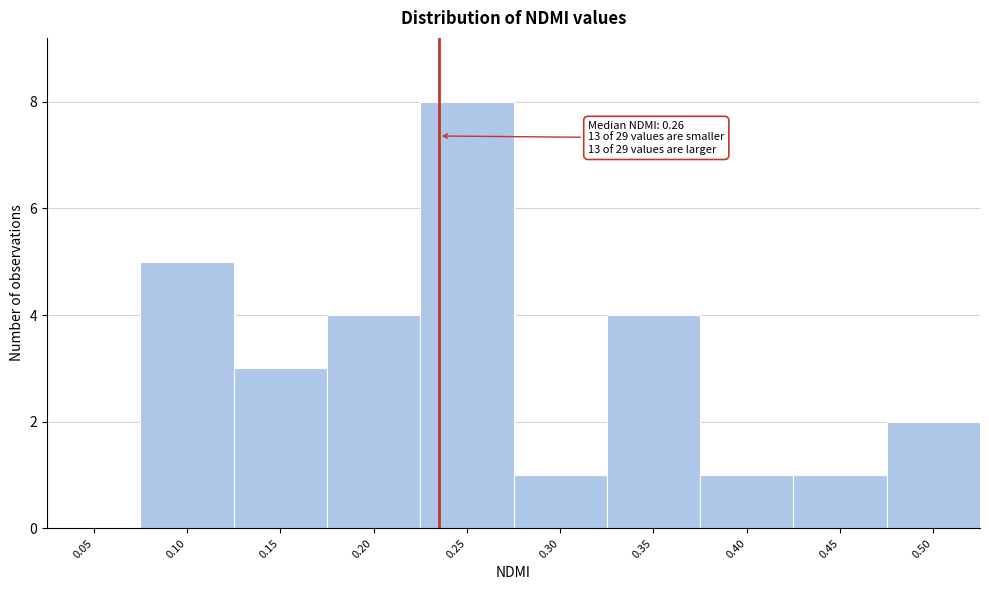

Reading right to left, what are all the values shown in this chart?

0.50=2	0.45=1	0.40=1	0.35=4	0.30=1	0.25=8	0.20=4	0.15=3	0.10=5	0.05=0